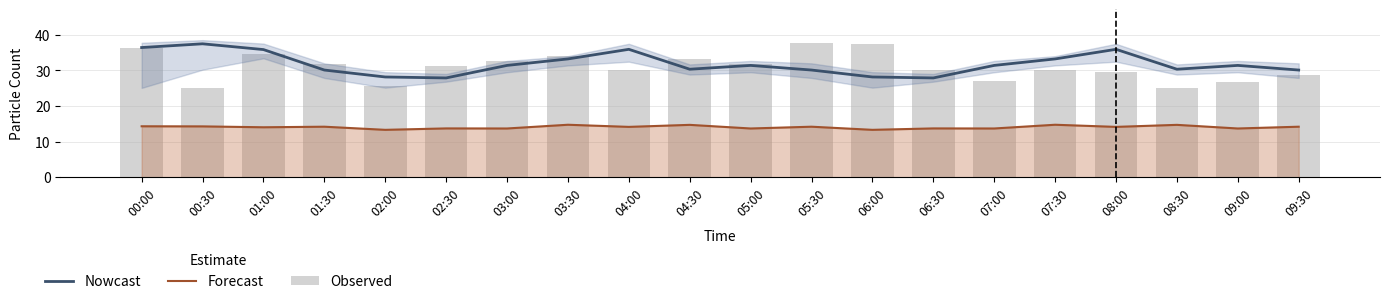

At which label does Nowcast first exceed 31?

00:00